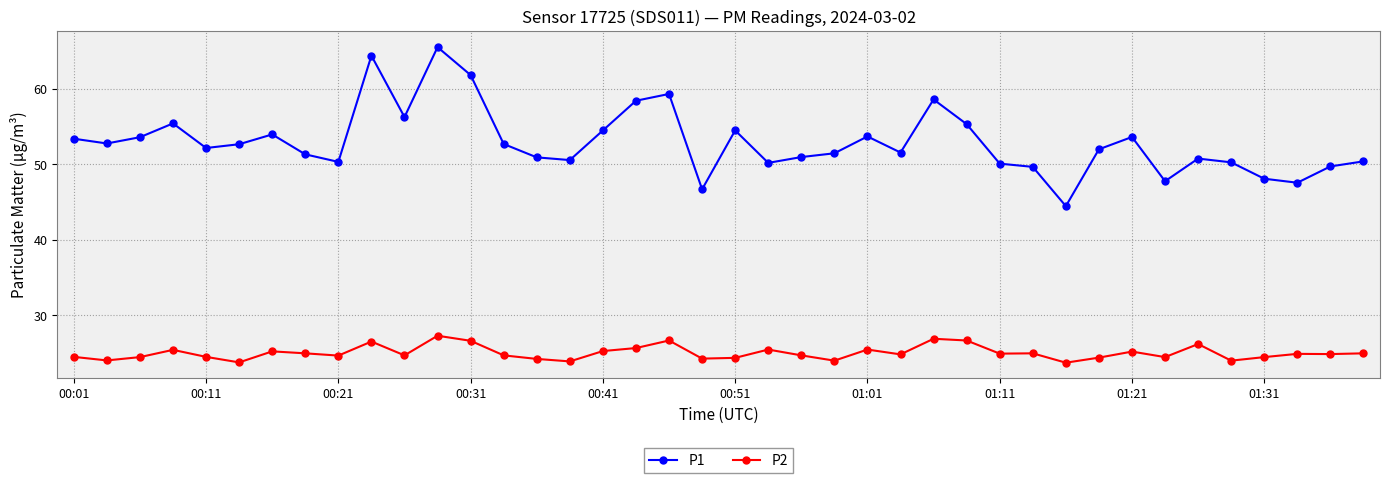

Rank the series by their average value, from lowest to highest.

P2, P1